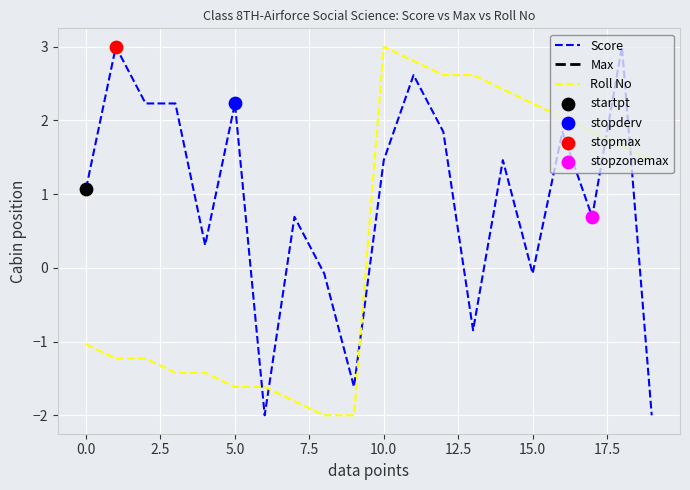

Which series has the widest spread of Y values?

Score